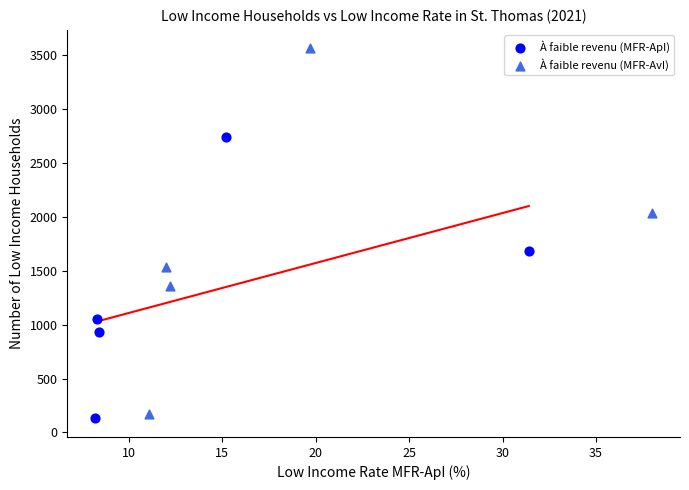

Which series contains the highest Y value?

À faible revenu (MFR-AvI)